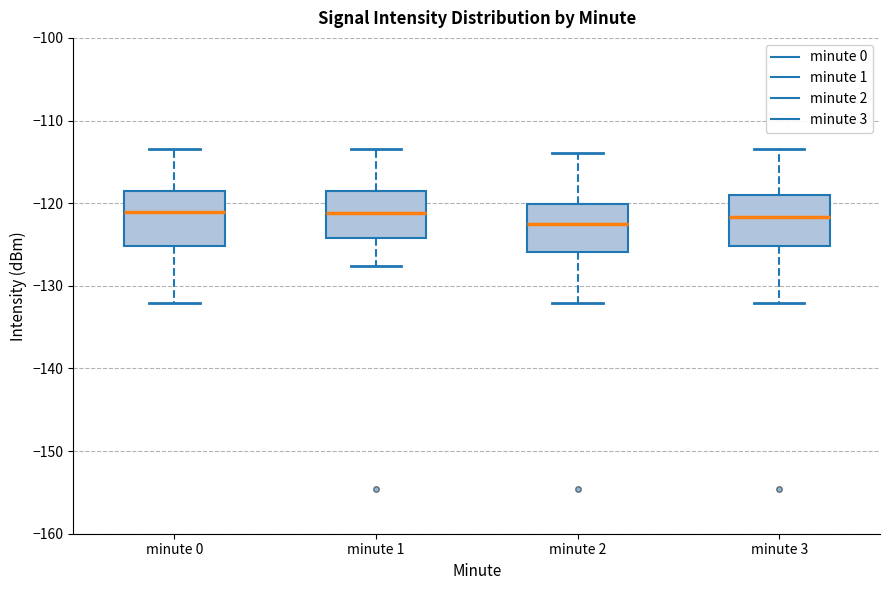

Reading left to right, read every box against the y-axis: the position of its median line, the range the box covers, and the ends of its whiskers. The values are not printed on the chart, so give them approximately, as read against the axis.

minute 0: median -121, box -125 to -119, whiskers -132 to -113
minute 1: median -121, box -124 to -119, whiskers -128 to -113
minute 2: median -123, box -126 to -120, whiskers -132 to -114
minute 3: median -122, box -125 to -119, whiskers -132 to -113